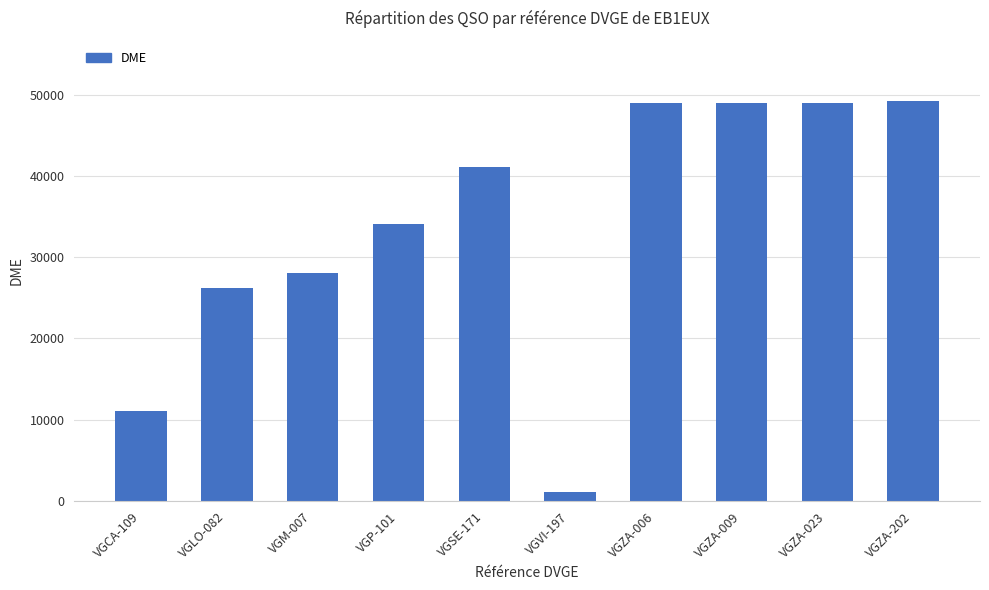

What is the label of the 3rd bar from the left?

VGM-007